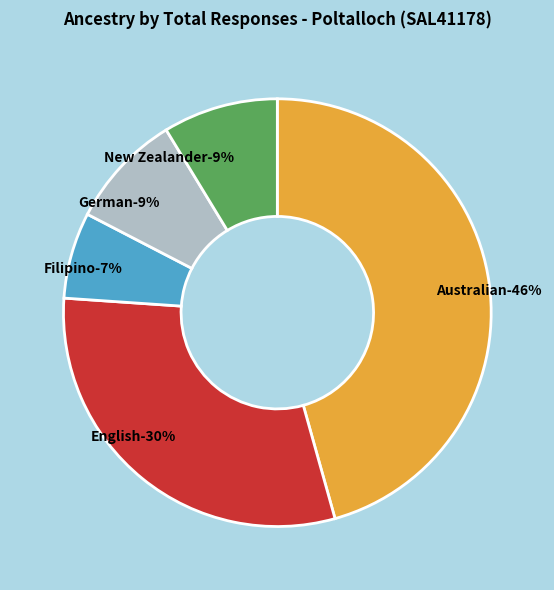

Is there any slice that represents more than half of the pie?

No